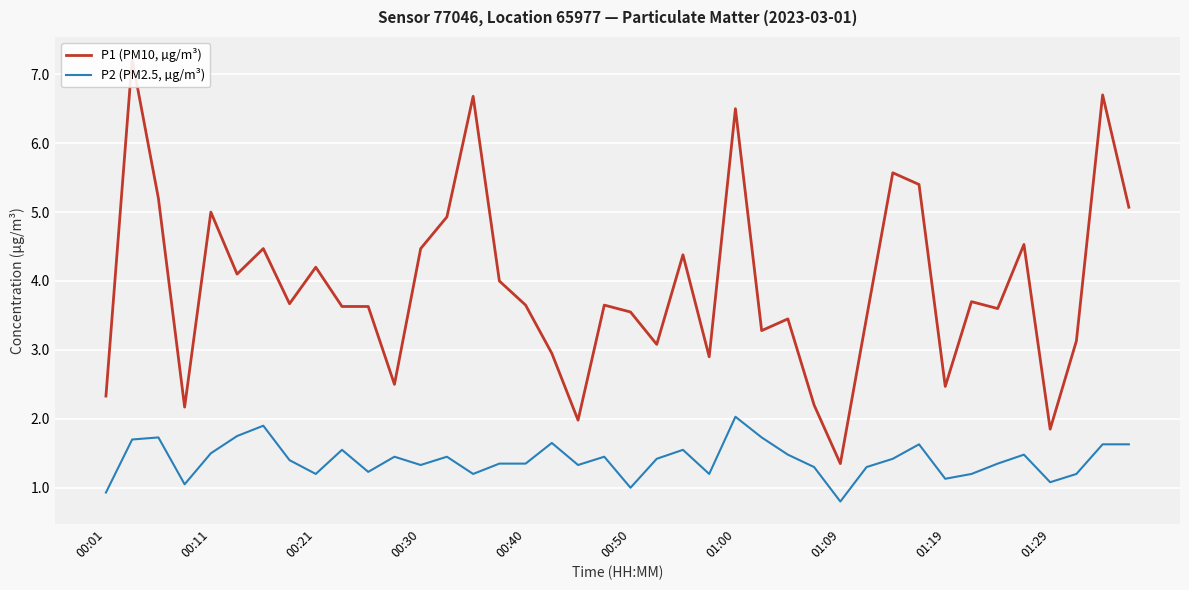

True or false: P2 (PM2.5, µg/m³) and P1 (PM10, µg/m³) cross at least once.

False